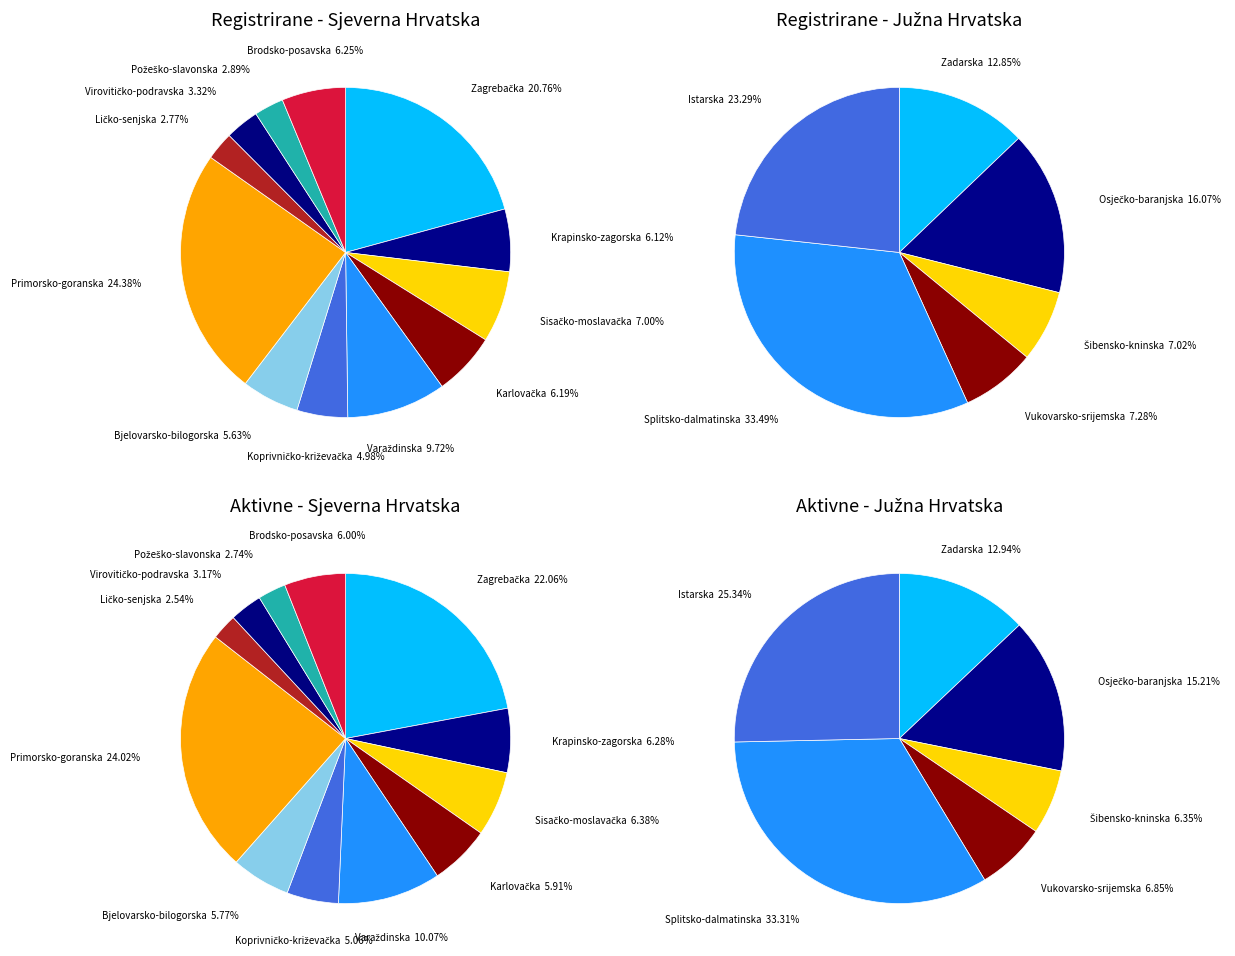

Rank the categories by value from lowest to highest.

Ličko-senjska, Požeško-slavonska, Virovitičko-podravska, Koprivničko-križevačka, Bjelovarsko-bilogorska, Krapinsko-zagorska, Karlovačka, Brodsko-posavska, Sisačko-moslavačka, Varaždinska, Zagrebačka, Primorsko-goranska